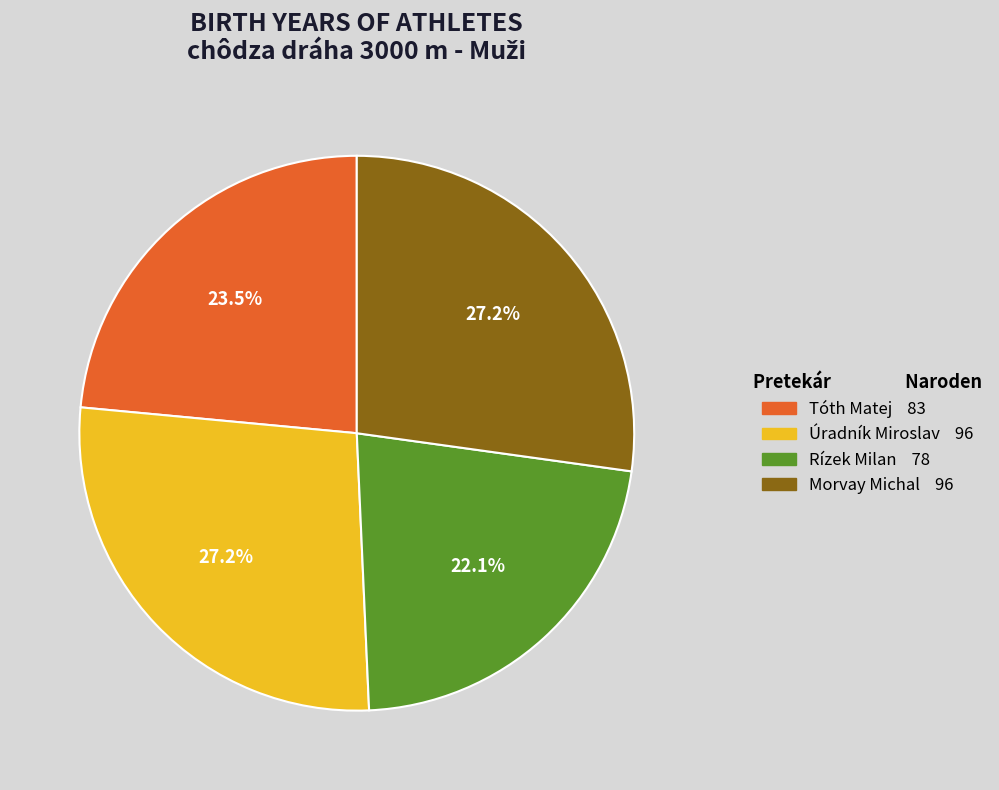

To the nearest percent, what is the difference between the Rízek Milan and Úradník Miroslav slice percentages?

5%